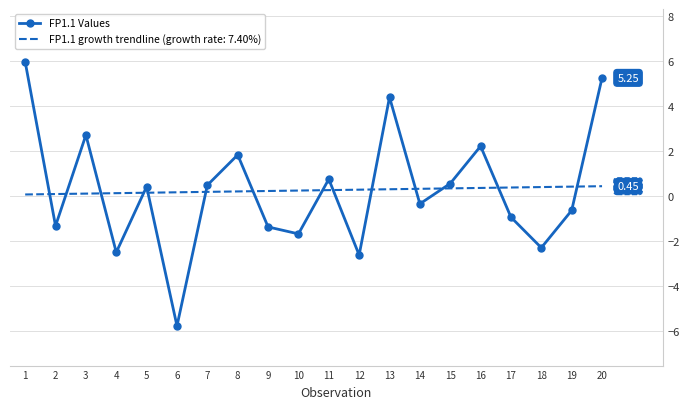

Is the value of FP1.1 growth trendline (growth rate: 7.40%) at 3 greater than the value of FP1.1 Values at 7?

No